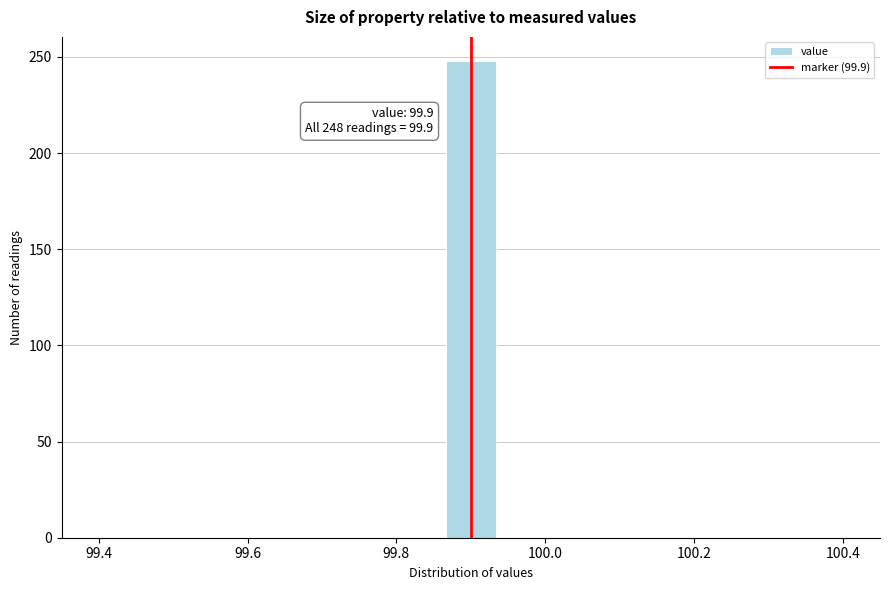

Around what value on the x-axis is the tallest bar? Give the approximate position of its centre, as read against the axis.

99.90